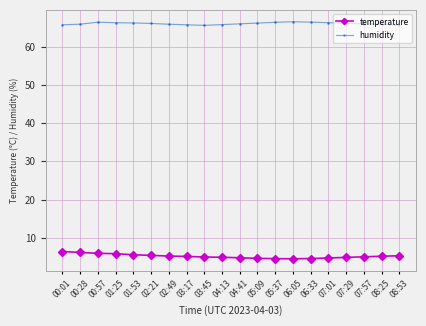

What is the sum of the temperature values at 00:28 and 00:01?

12.6